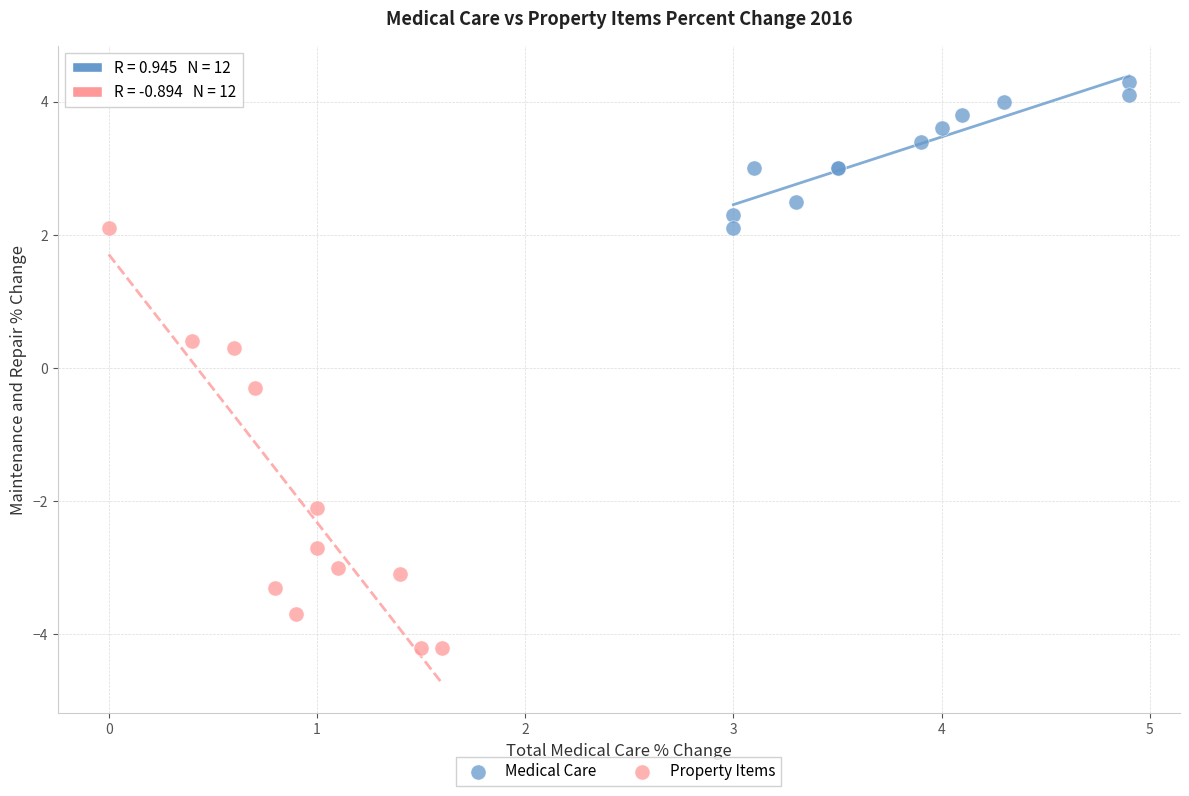

Which series has the widest spread of Y values?

Property Items